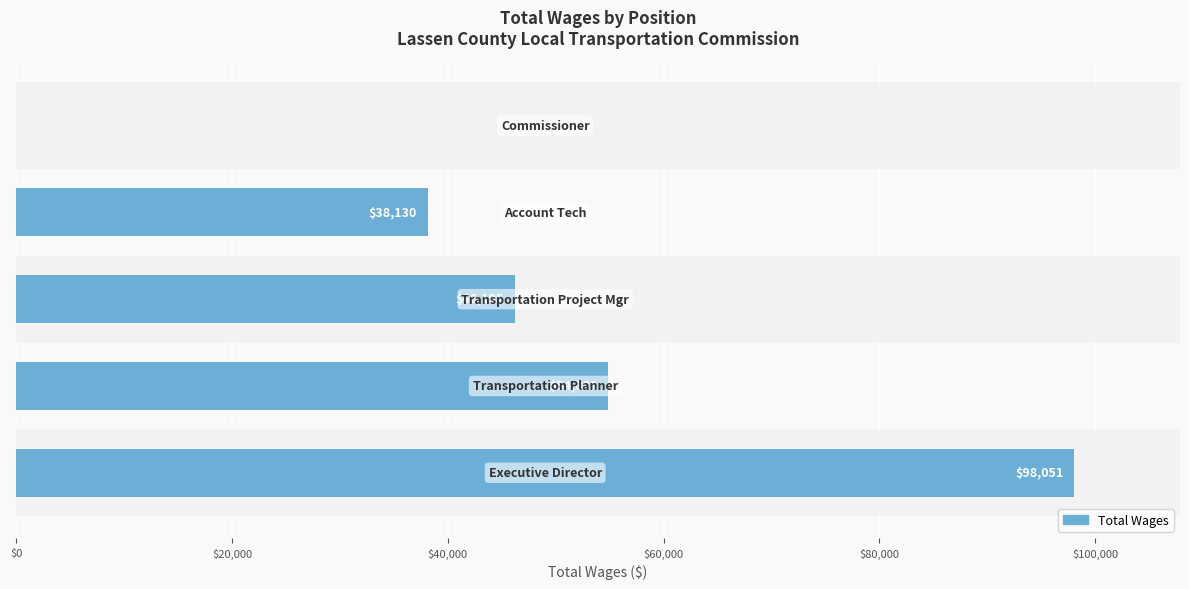

What is the maximum value shown in the chart?

98051